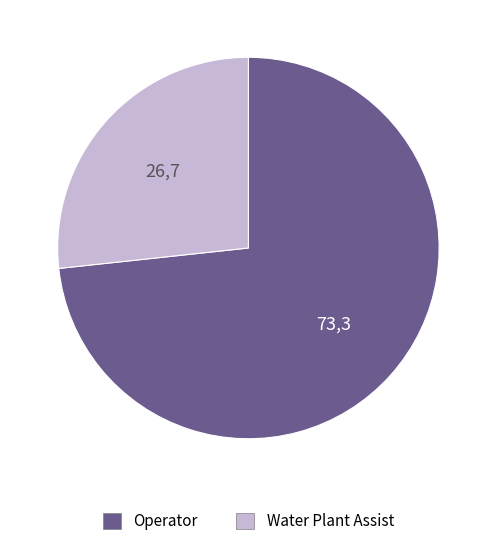

Between Water Plant Assist and Operator, which is larger?

Operator